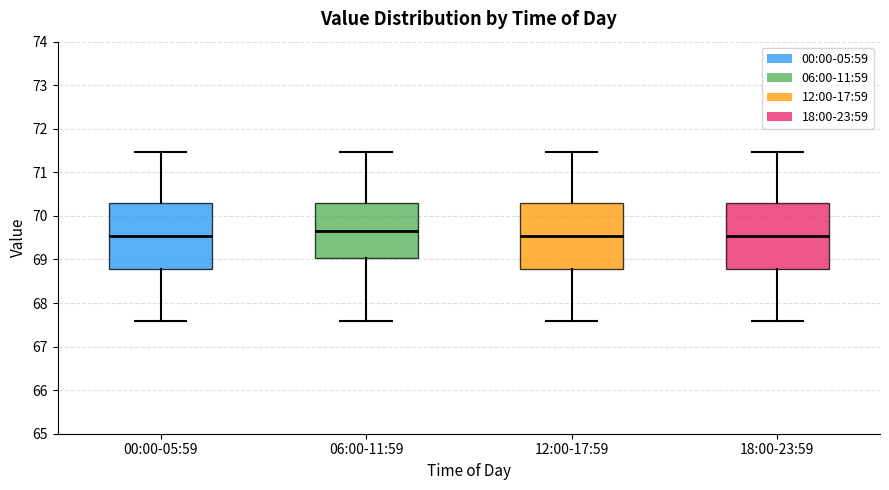

Which box has the highest median line?

06:00-11:59